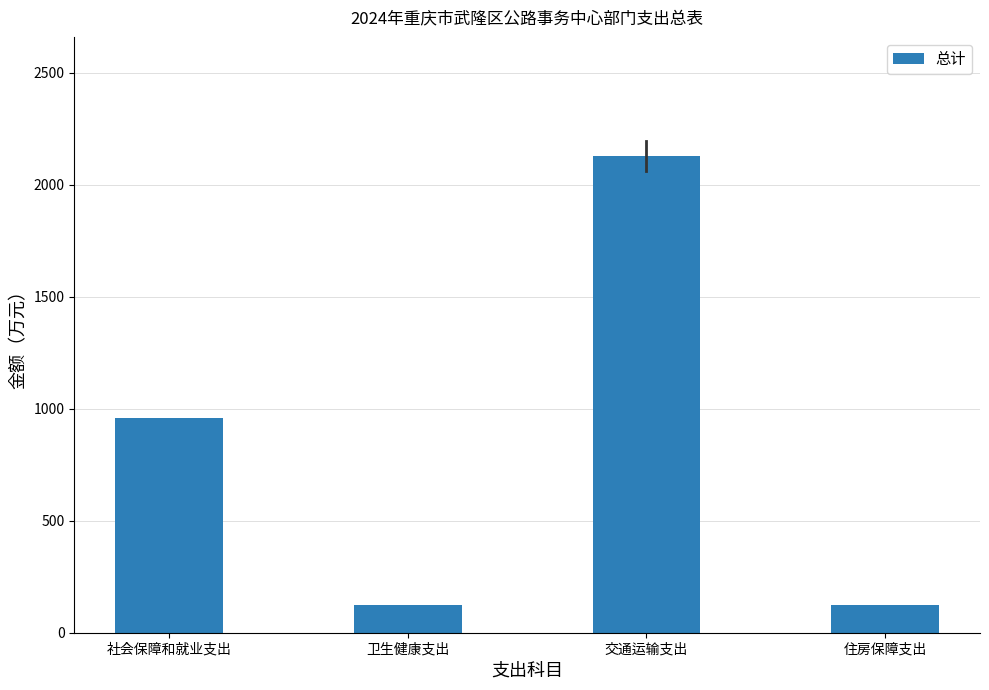

What is the sum of all values?

3336.9